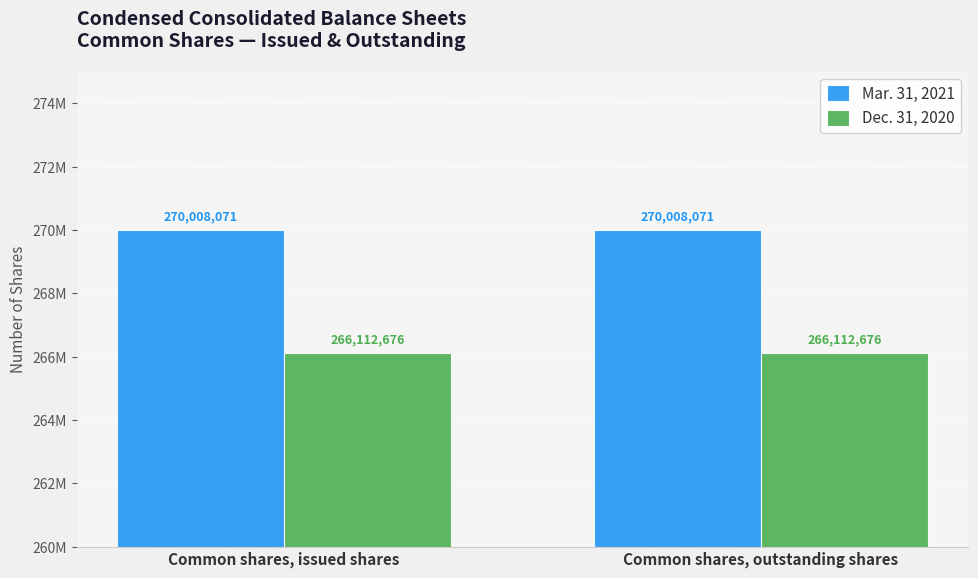

What is the sum of all Mar. 31, 2021 values?

540016142